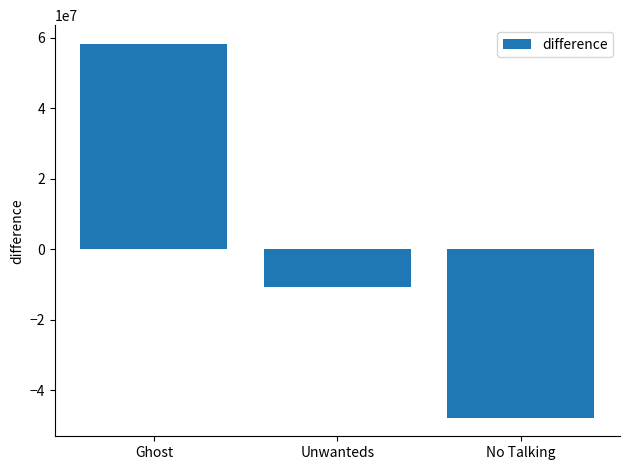

How many values are below -10603237?

2